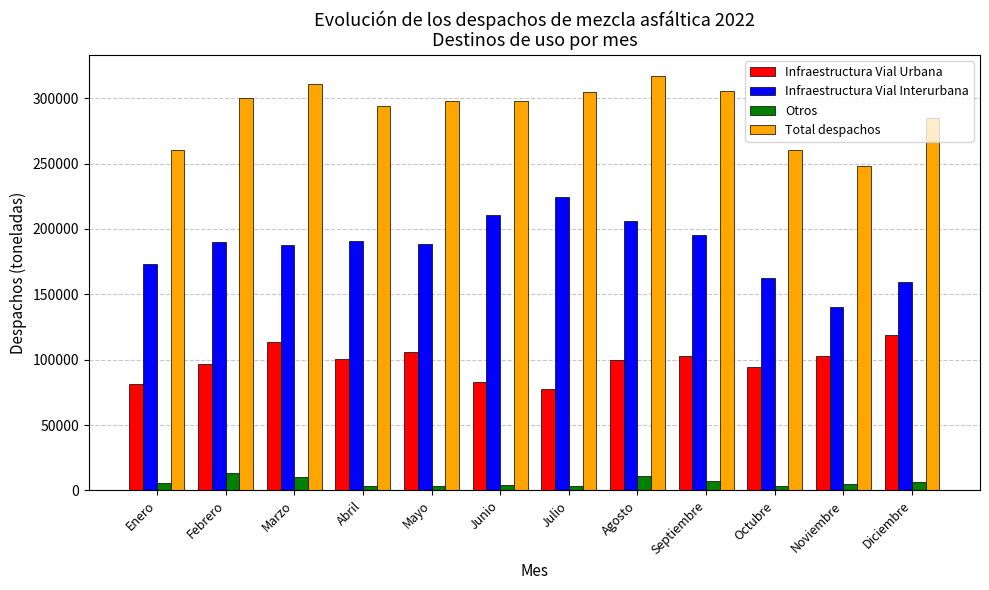

What is the highest value of the Infraestructura Vial Urbana series?

118675